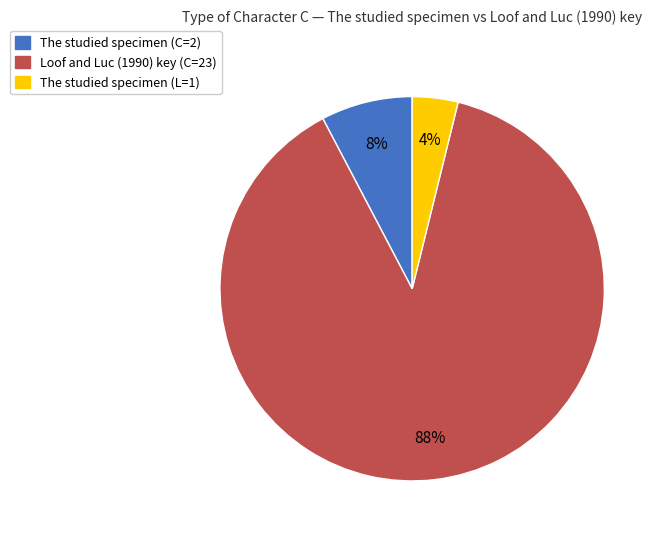

To the nearest percent, what is the average slice percentage?

33%